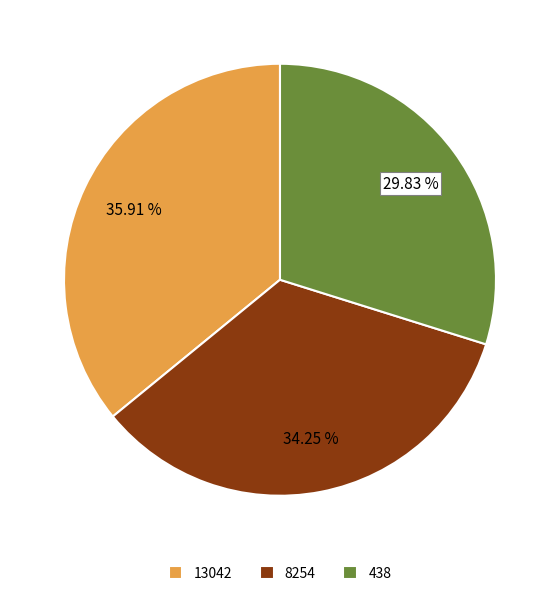

Does 438 account for over 50% of the chart?

No